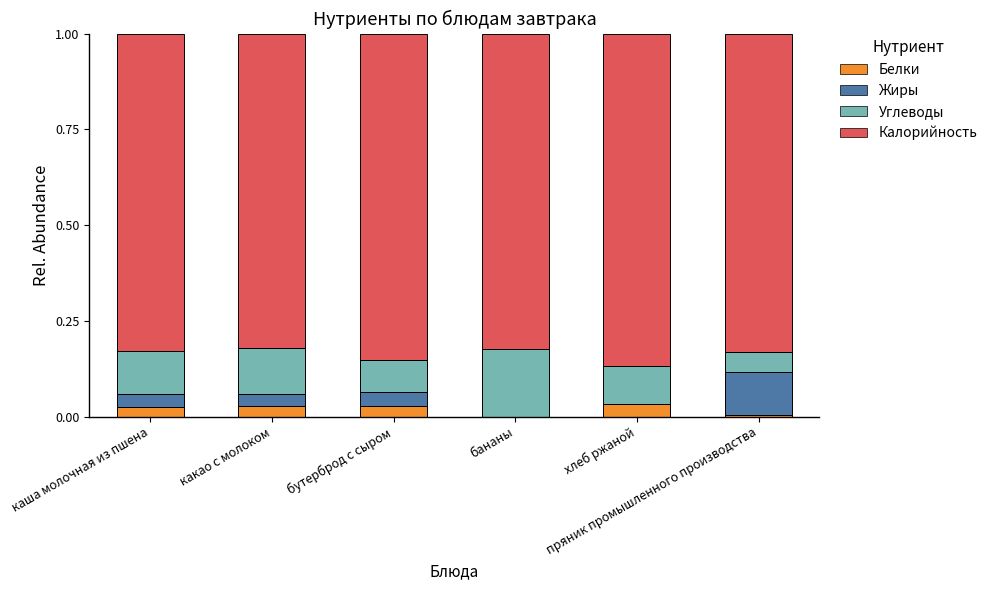

At which label does Белки reach its minimum?

бананы